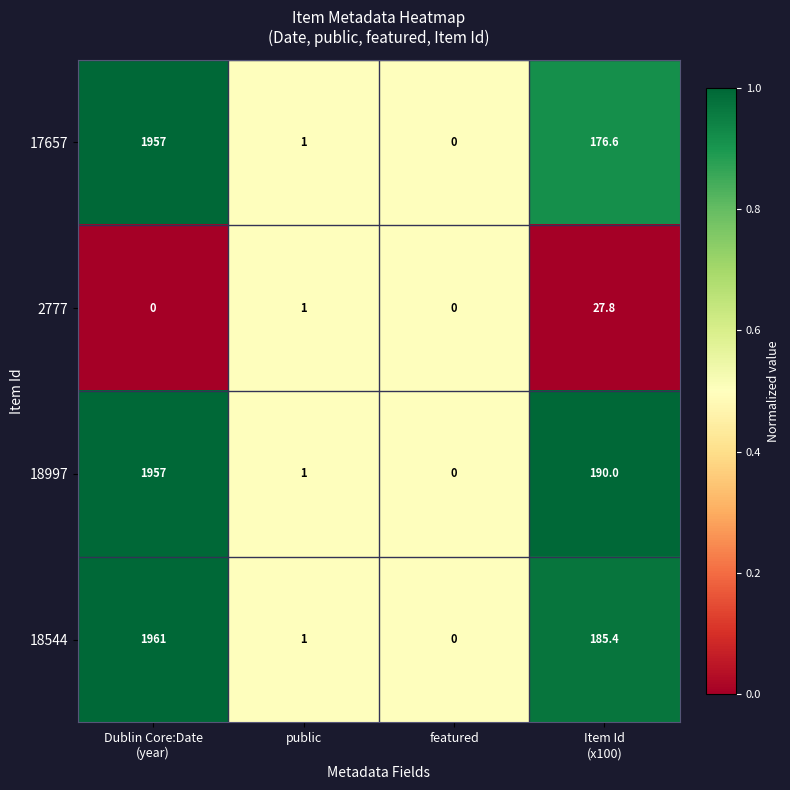

Which series has the largest total across all categories?

18997